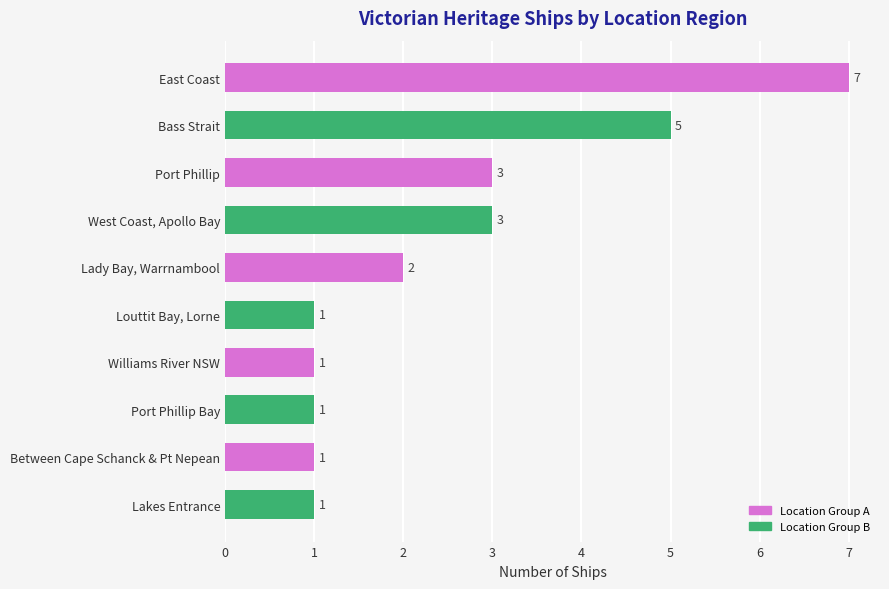

Are the bars grouped side by side (vs. stacked)?

No